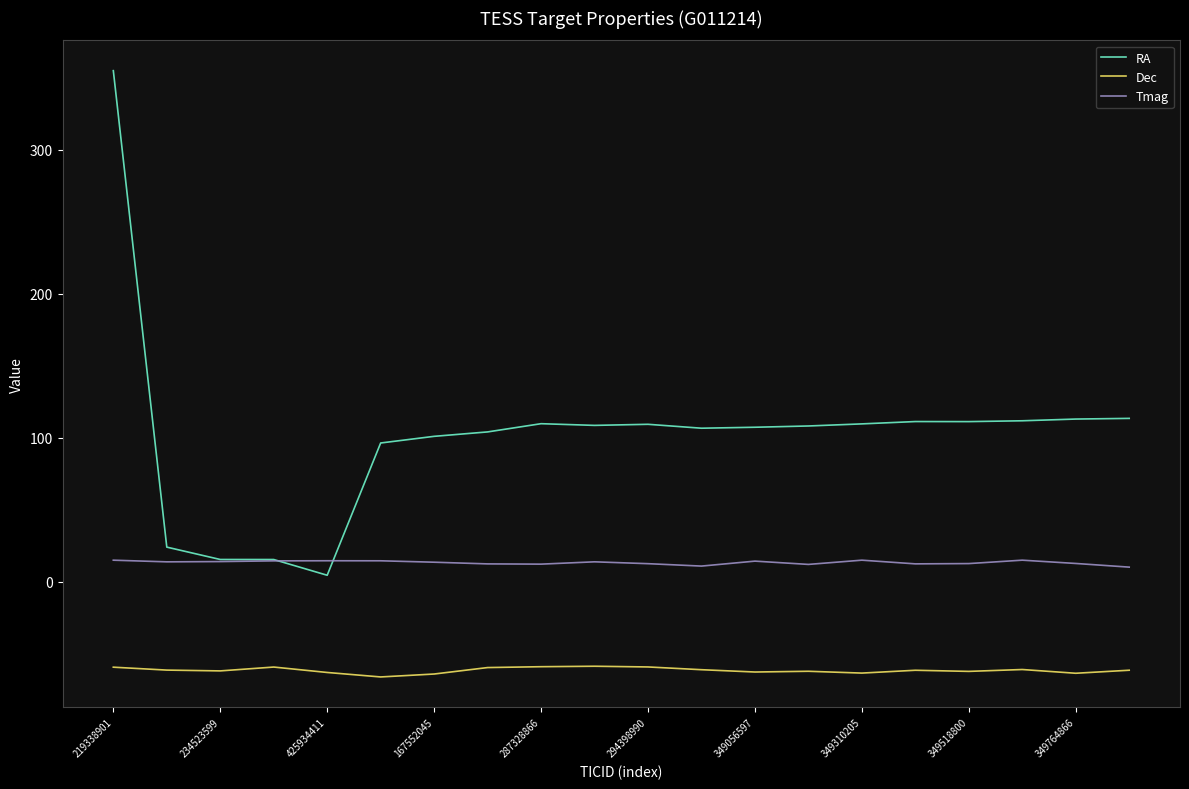

What is the smallest value displayed?

-66.0